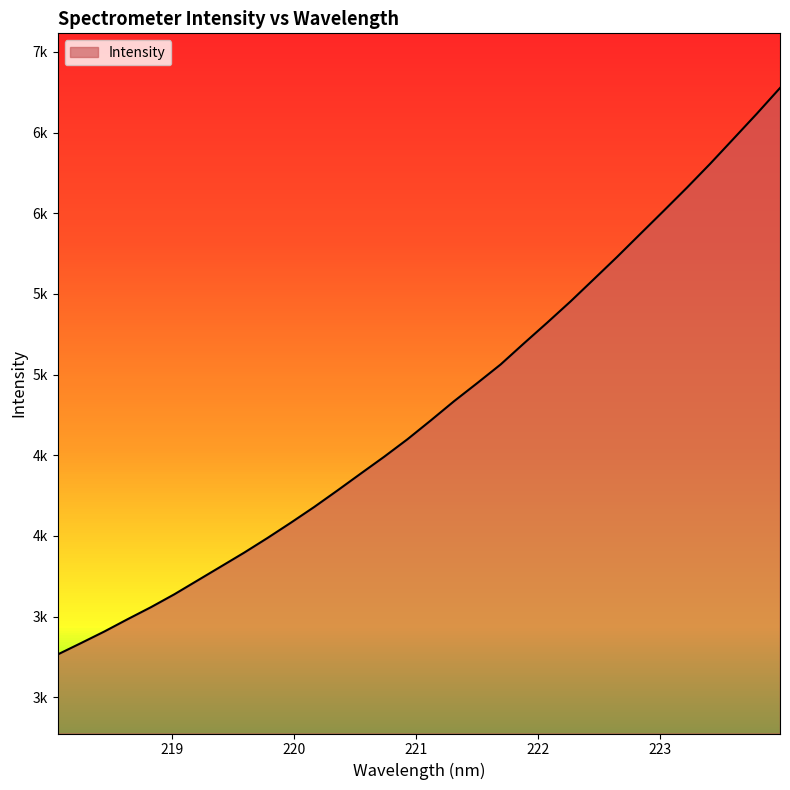

What is the value of the 17th point from the left?

4715.4